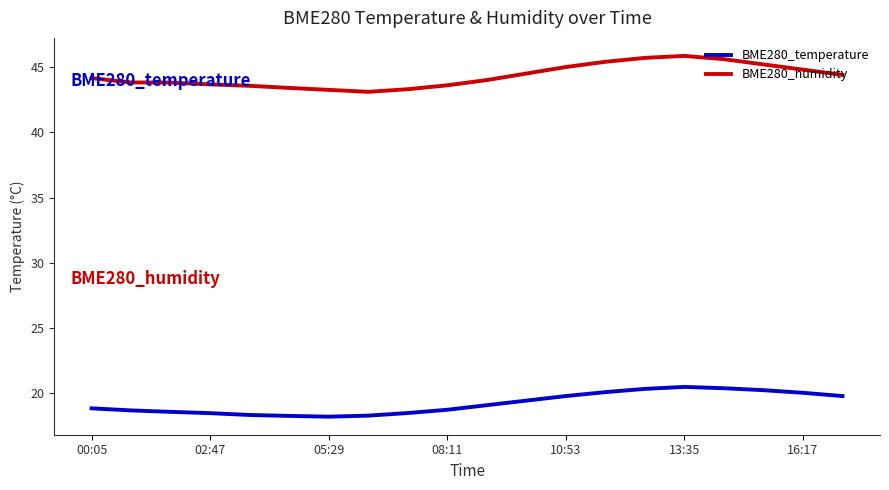

Which series has the largest range (max minus min)?

BME280_humidity